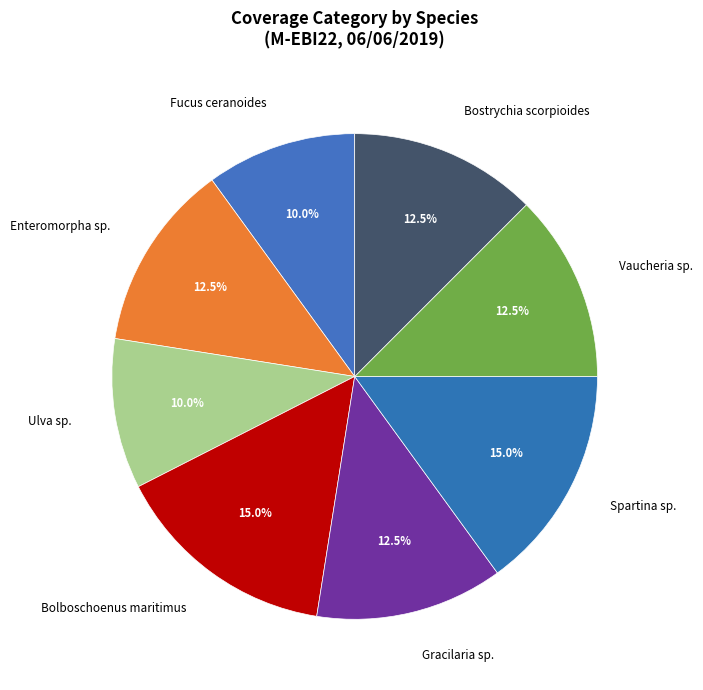

Combined, what portion of the pie is Gracilaria sp. and Ulva sp.?

22.5%